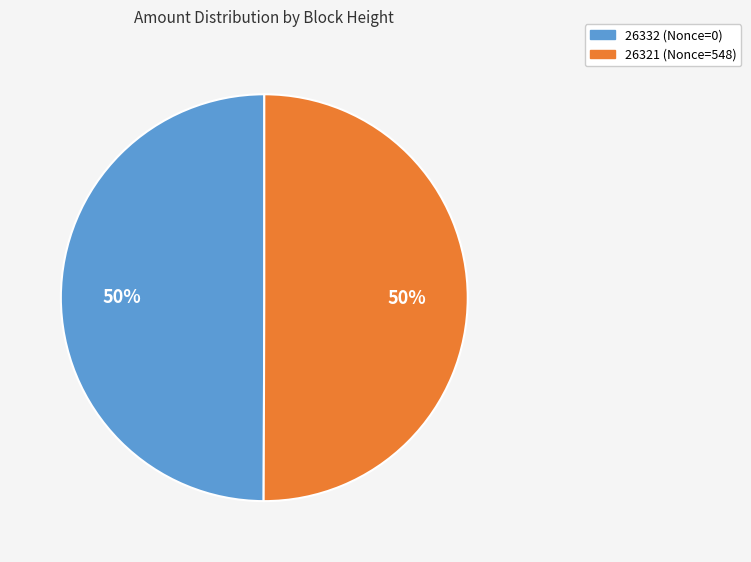

To the nearest percent, what percentage of the pie is 26321?

50%